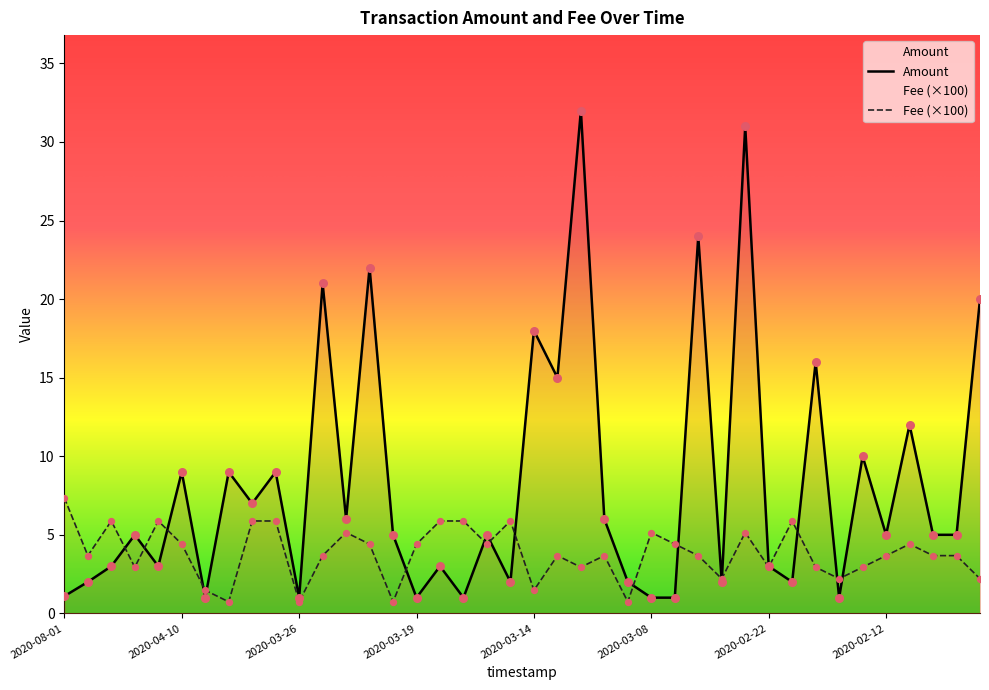

Which series has the largest total across all categories?

Amount